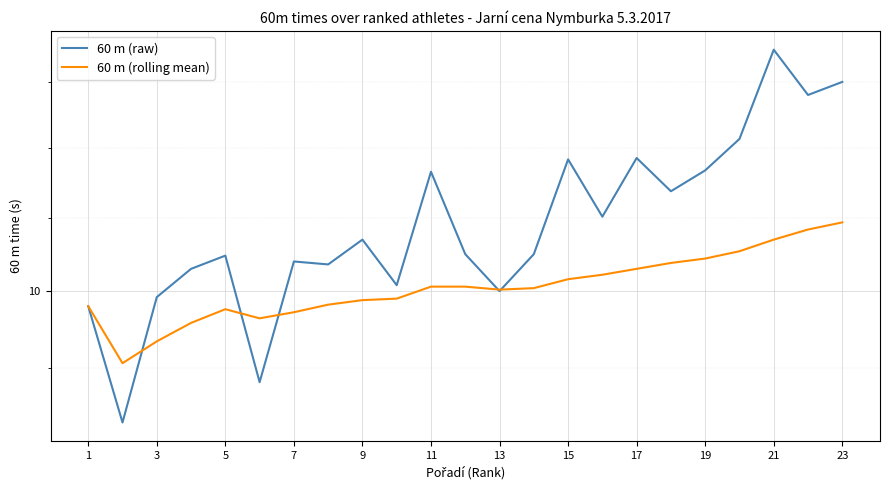

Which has a higher value, 3 or 19?

19